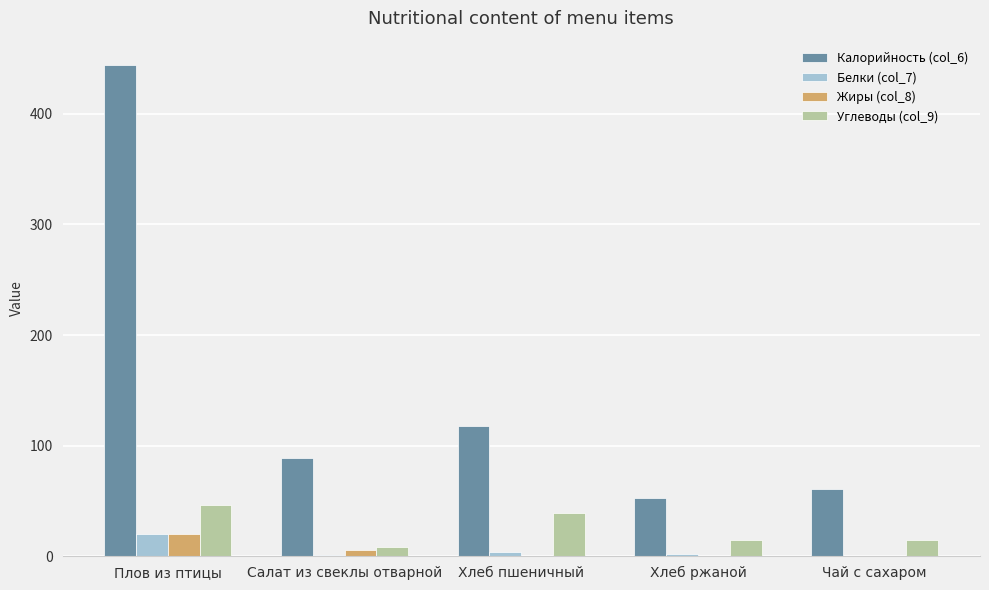

What is the sum of all Калорийность (col_6) values?

763.7